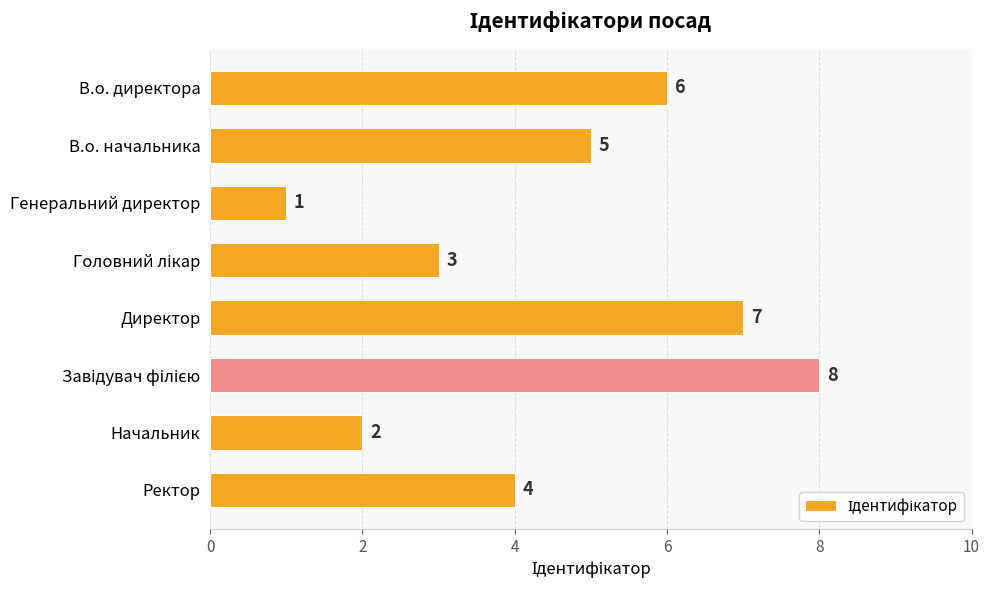

Which category has the lowest value across all series?

Генеральний директор